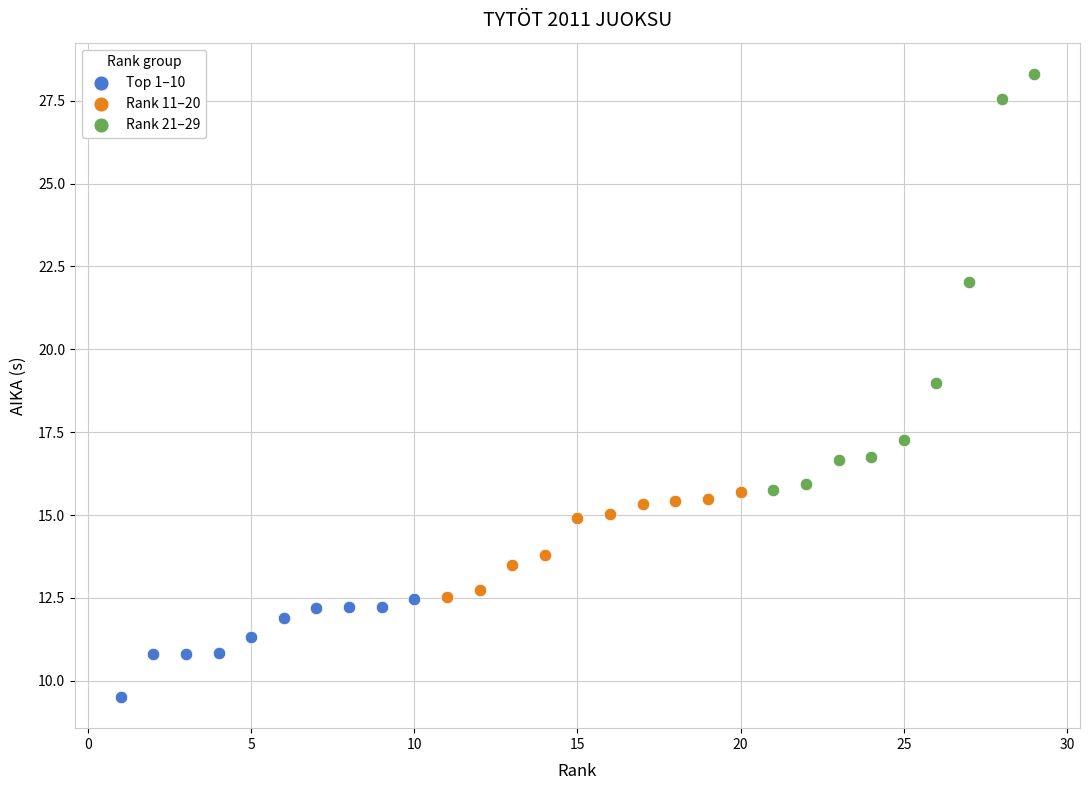

Which series contains the lowest Y value?

Top 1–10